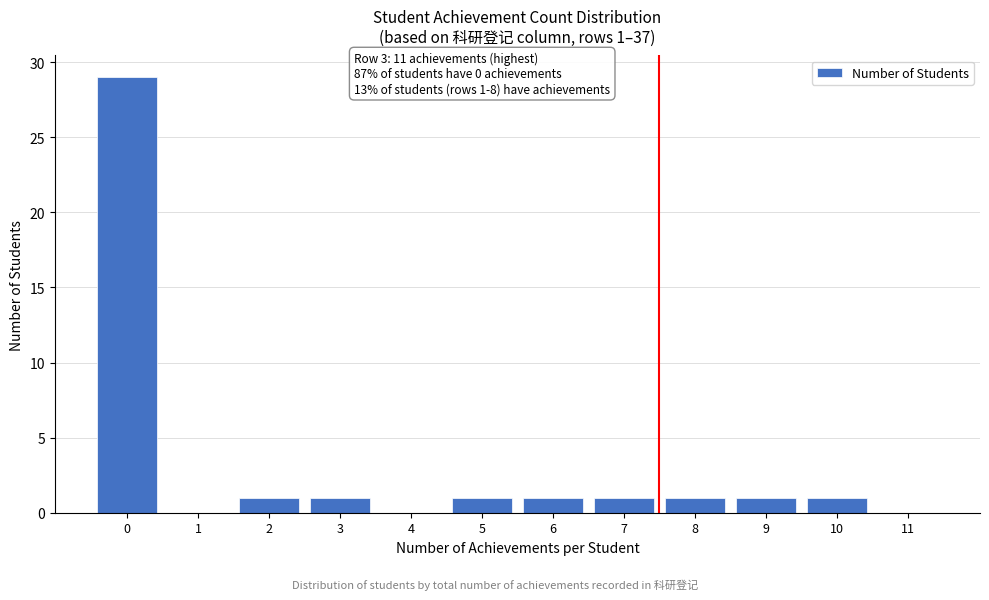

Reading left to right, list all the values displayed in this chart.

0=29	1=0	2=1	3=1	4=0	5=1	6=1	7=1	8=1	9=1	10=1	11=0